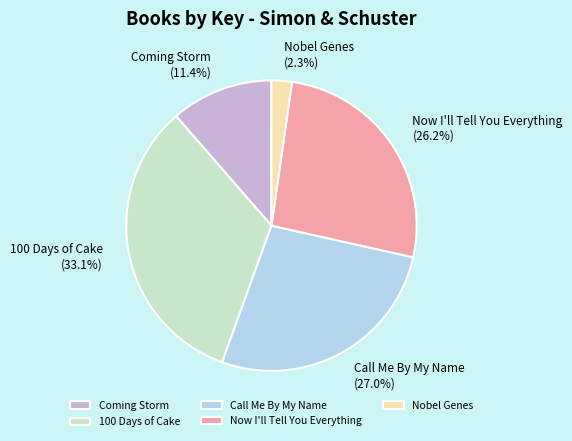

To the nearest percent, what portion does 100 Days of Cake represent?

33%